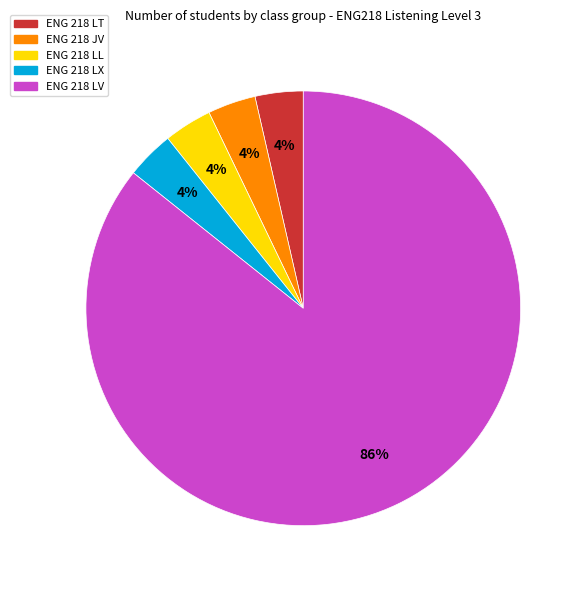

To the nearest percent, what portion does ENG 218 LT represent?

4%